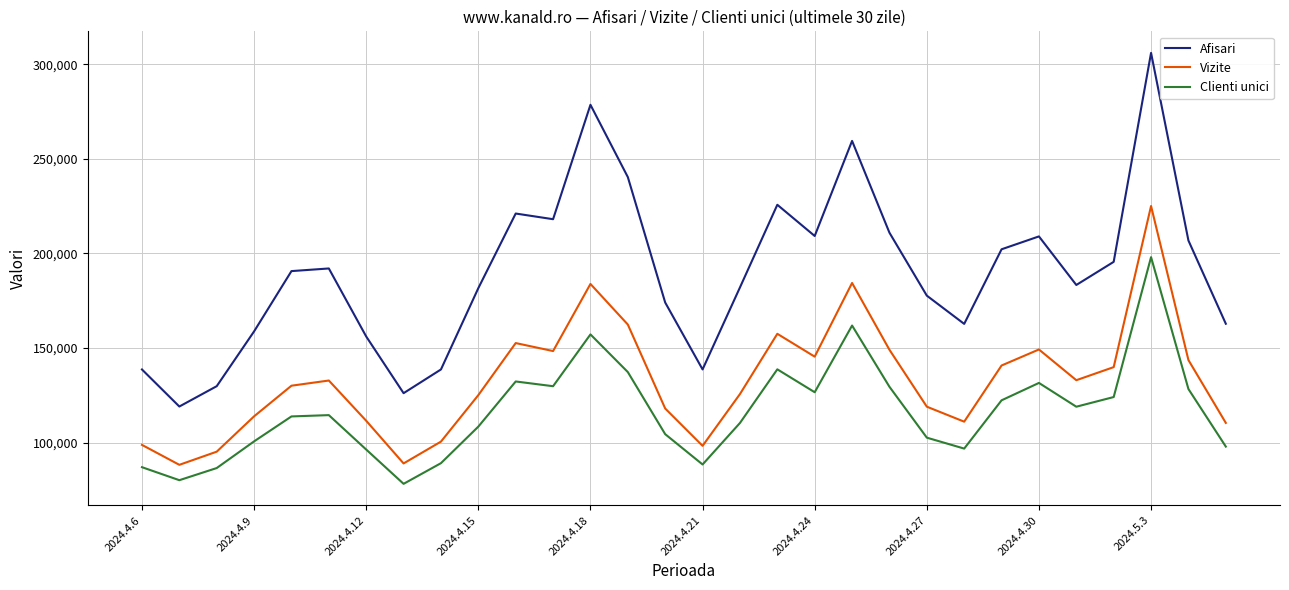

Which series has the widest spread of values?

Afisari